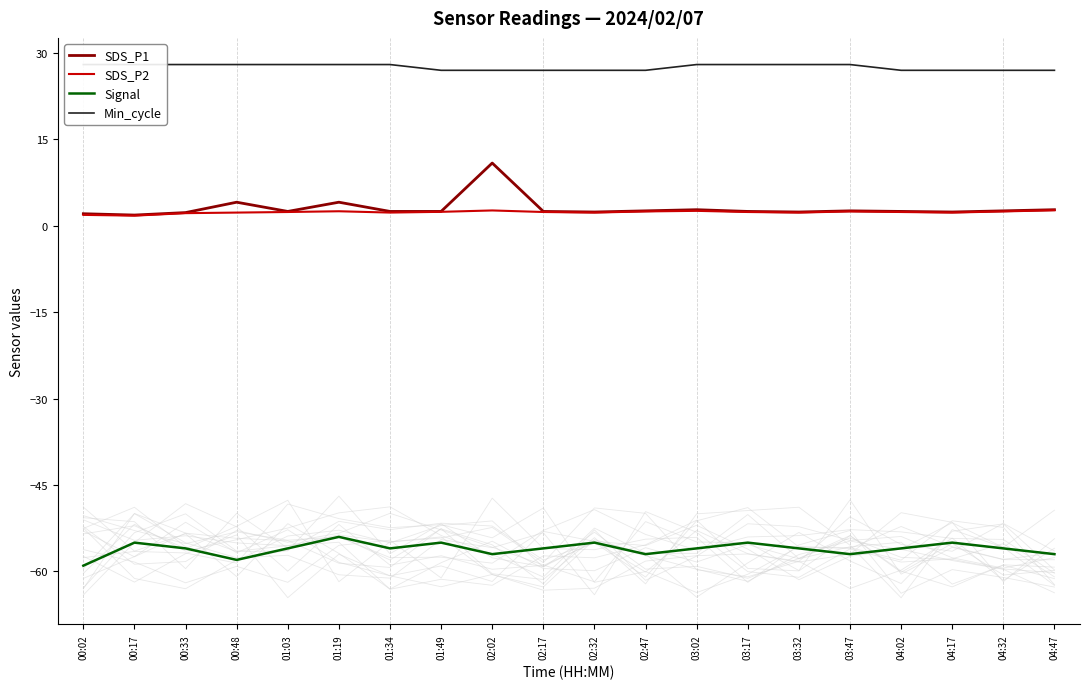

At which category does SDS_P2 reach its first local valley?

00:17